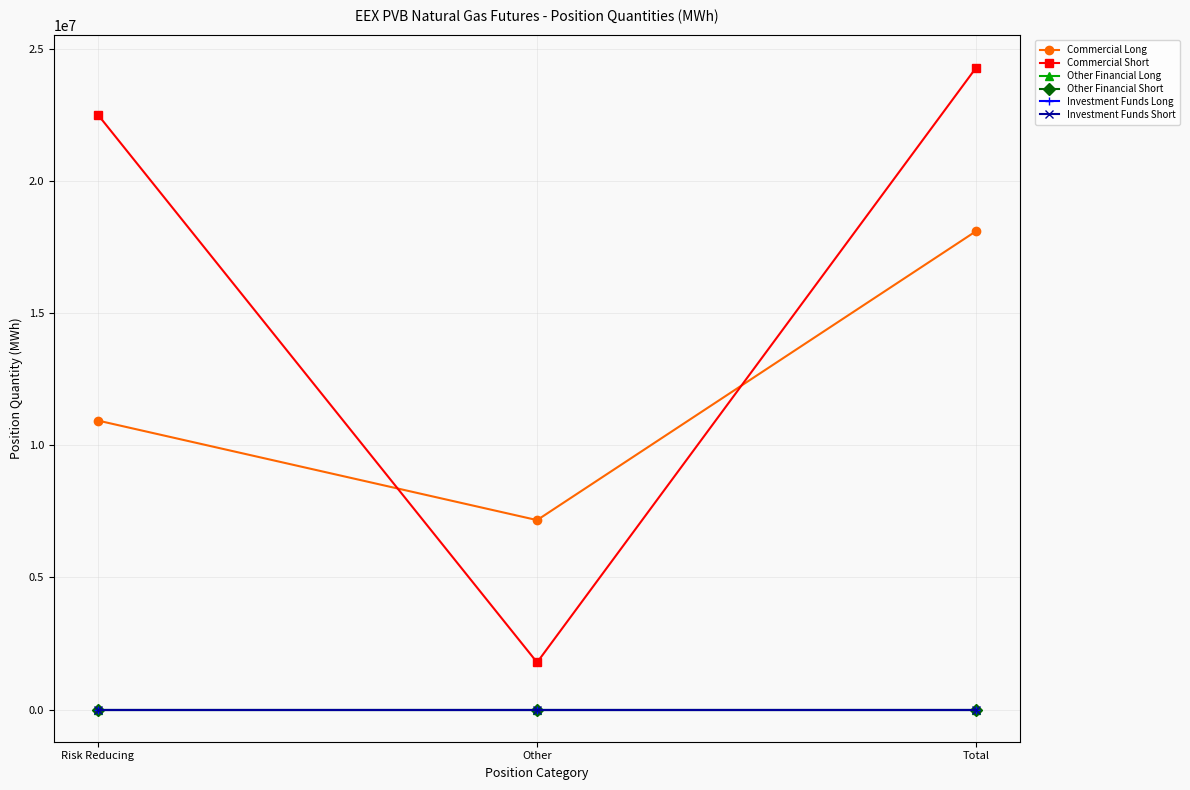

True or false: Commercial Long has a value of 10936560 at Risk Reducing.

True